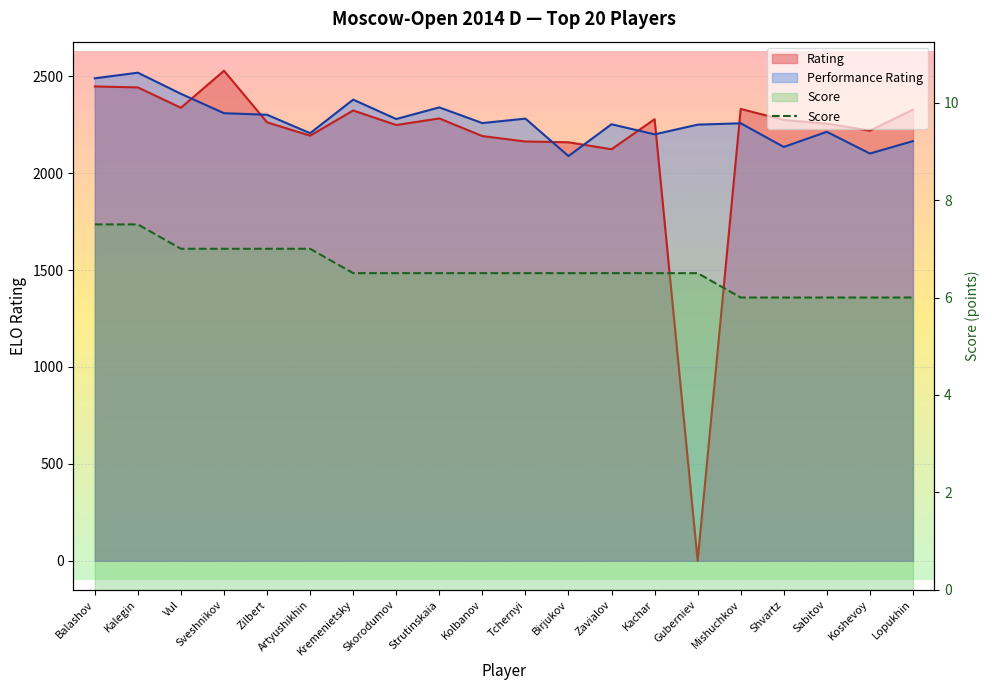

True or false: the data shows 10.6 at Vul.

False